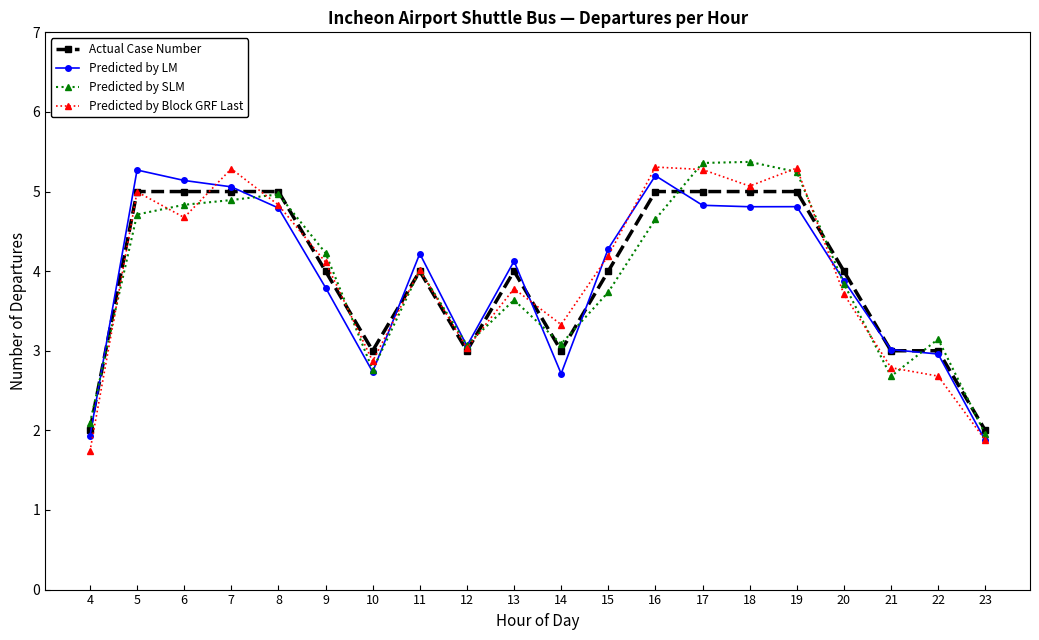

How many lines are shown in the chart?

4